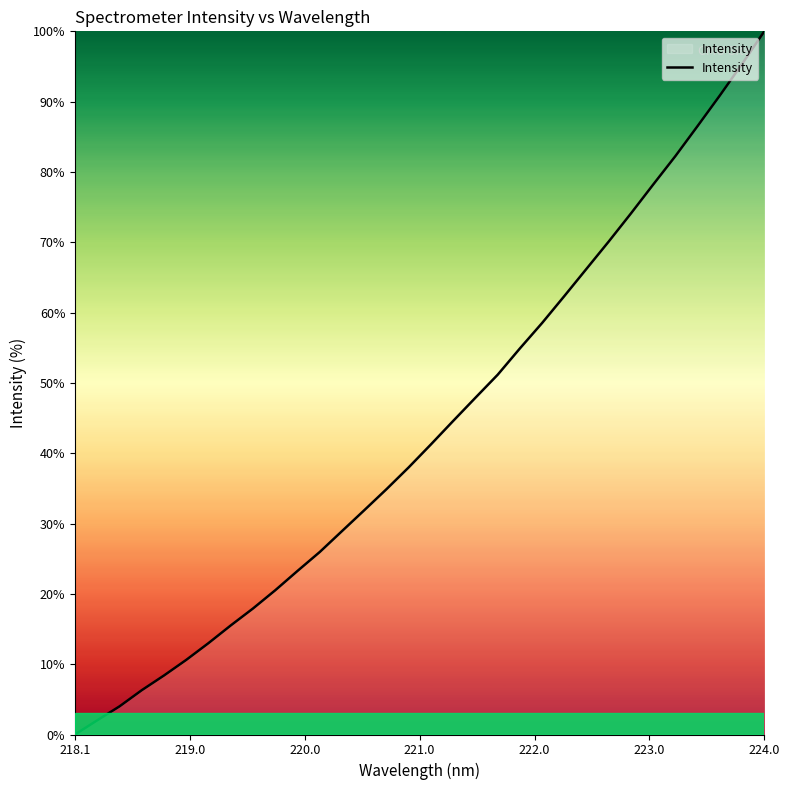

What is the difference between the maximum and minimum values?

100.0